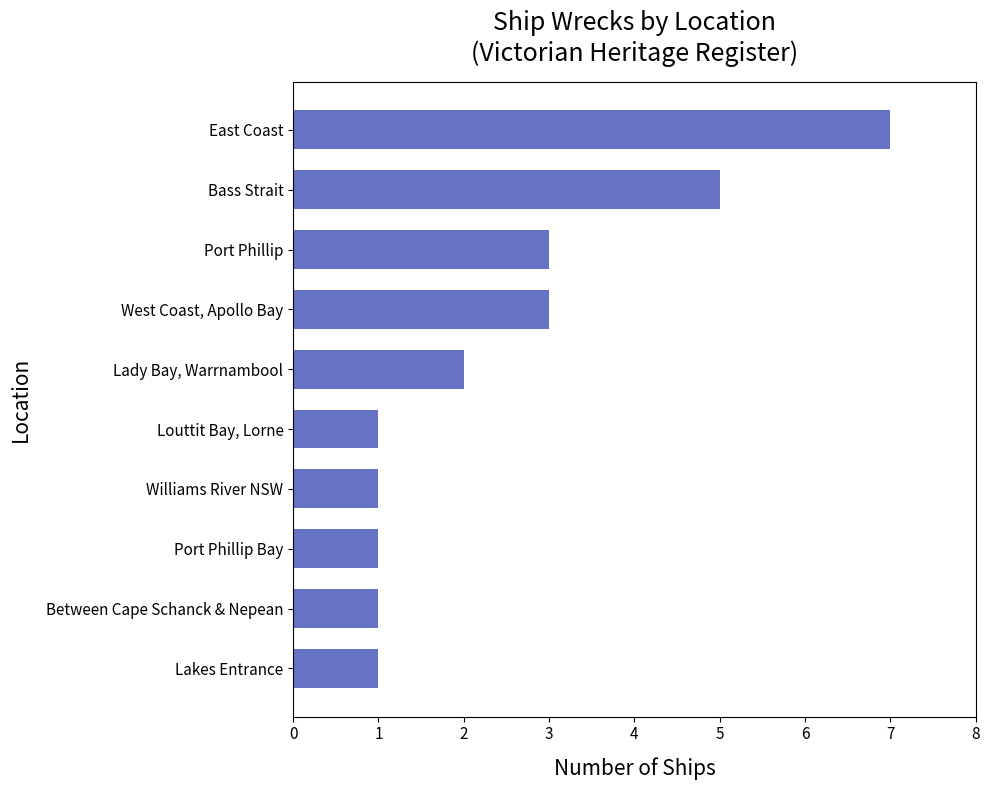

Is it true that the value at Lakes Entrance is 1?

True